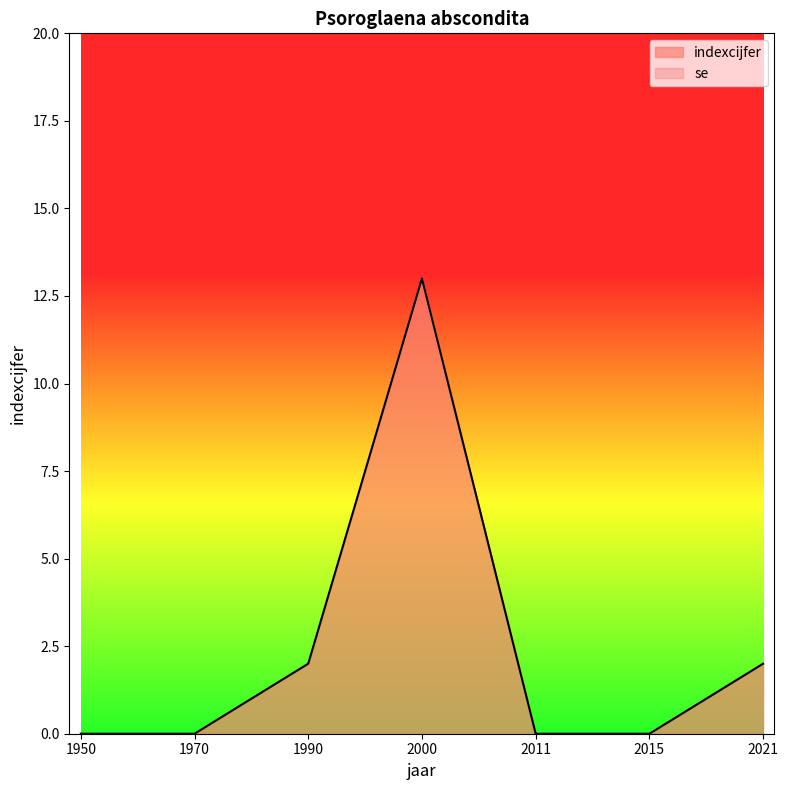

True or false: the data has more than 1 interior local peaks.

False